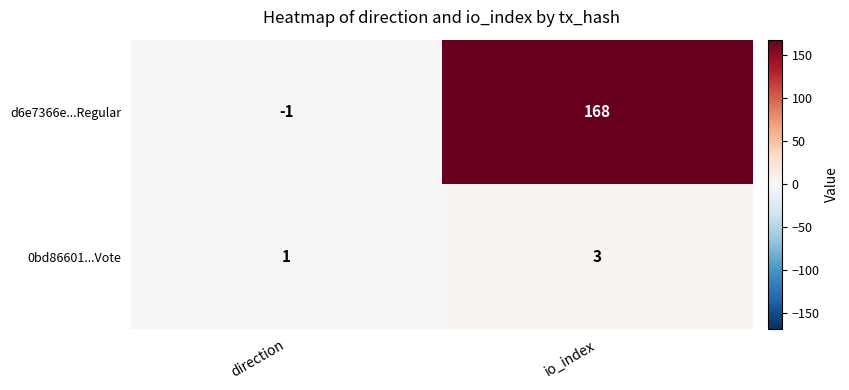

At how many categories does at least one series exceed 157?

1